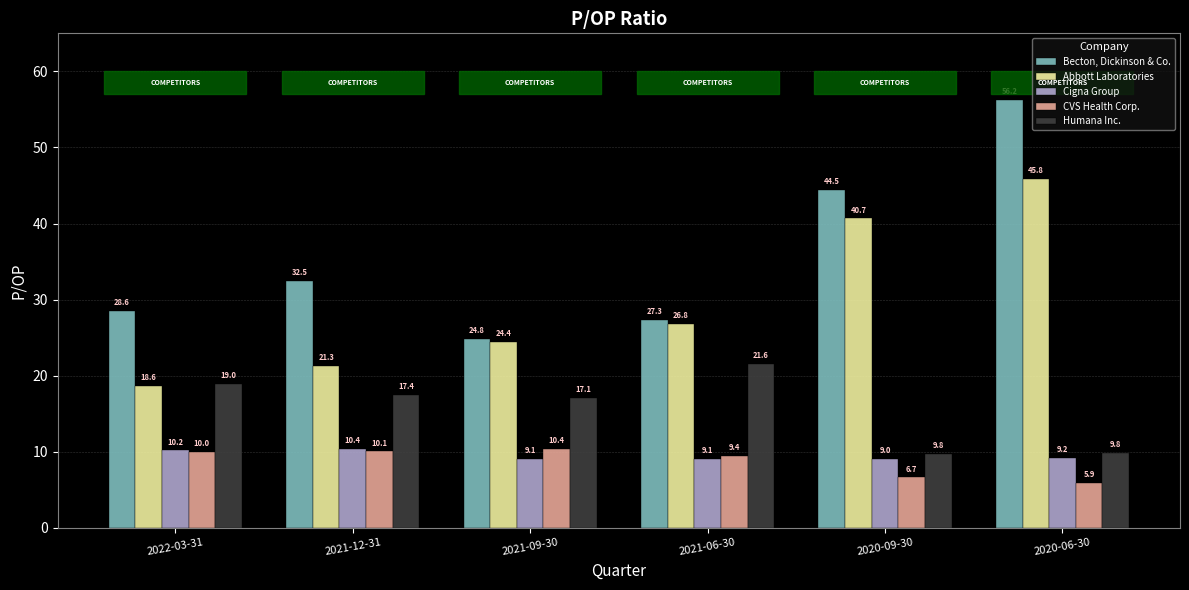

What is the label of the 1st bar from the left?

2022-03-31